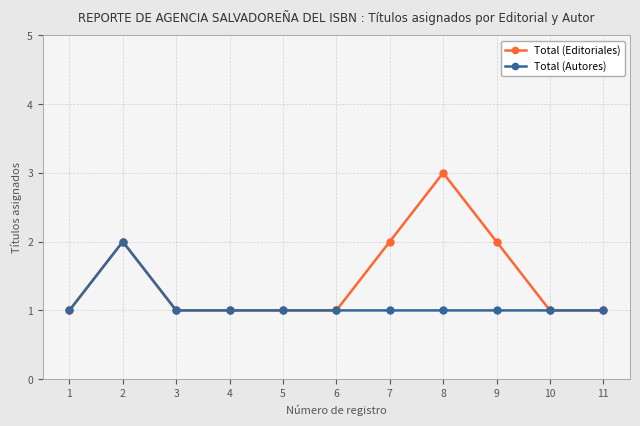

Which series has the widest spread of values?

Total (Editoriales)